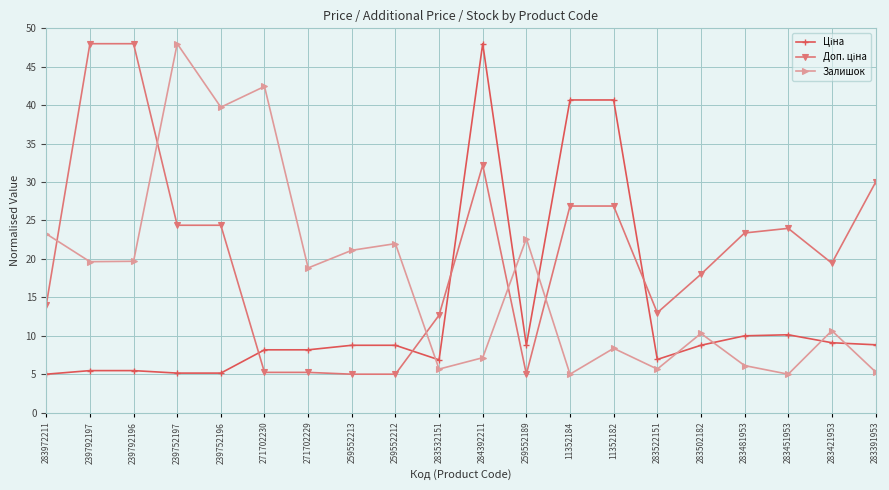

At how many categories does at least one series exceed 42?

5